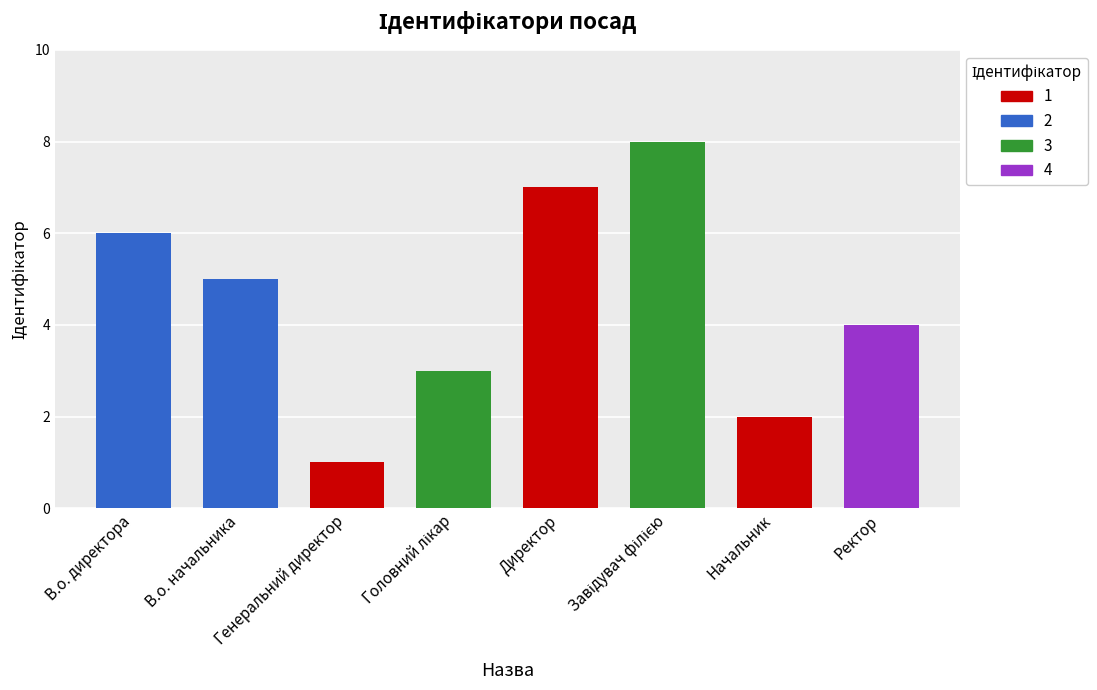

True or false: the data shows 3 at Головний лікар.

True